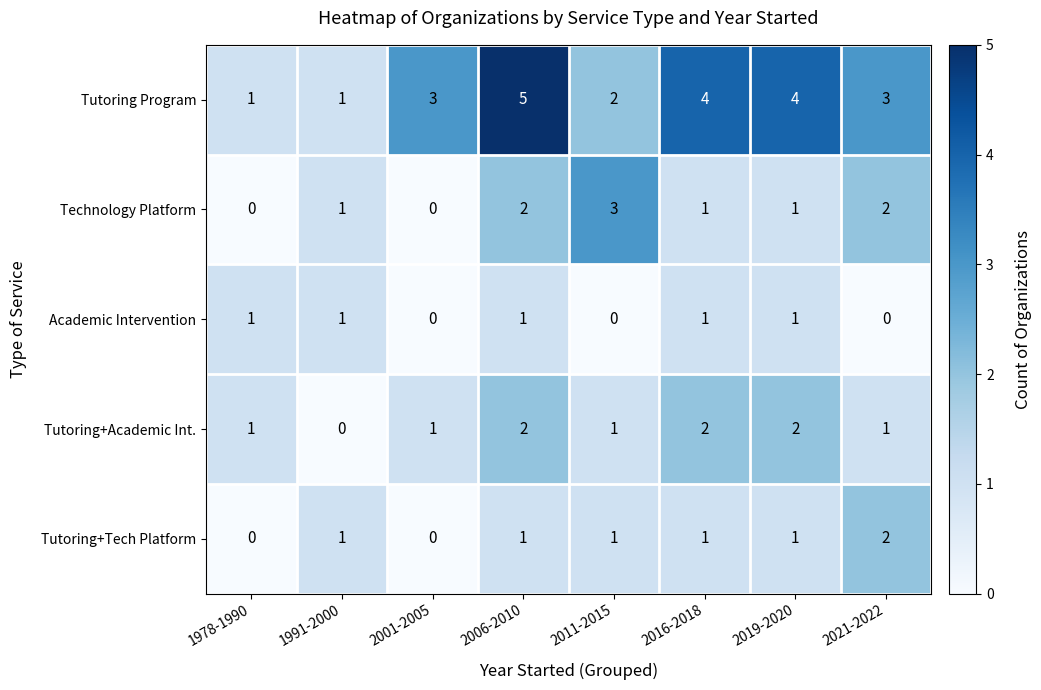

How many Tutoring+Academic Int. values are between 1 and 2?

7